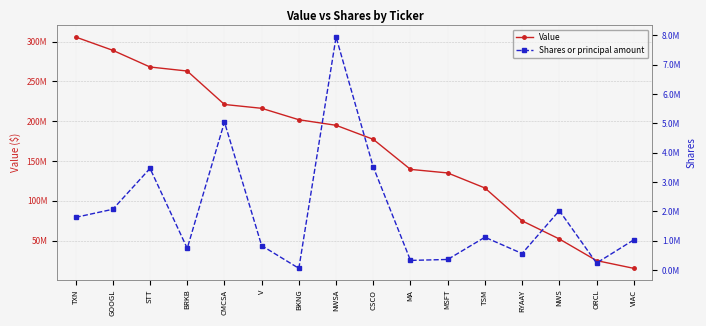

What value does the Value series have at CMCSA, to the nearest 10?

221086390